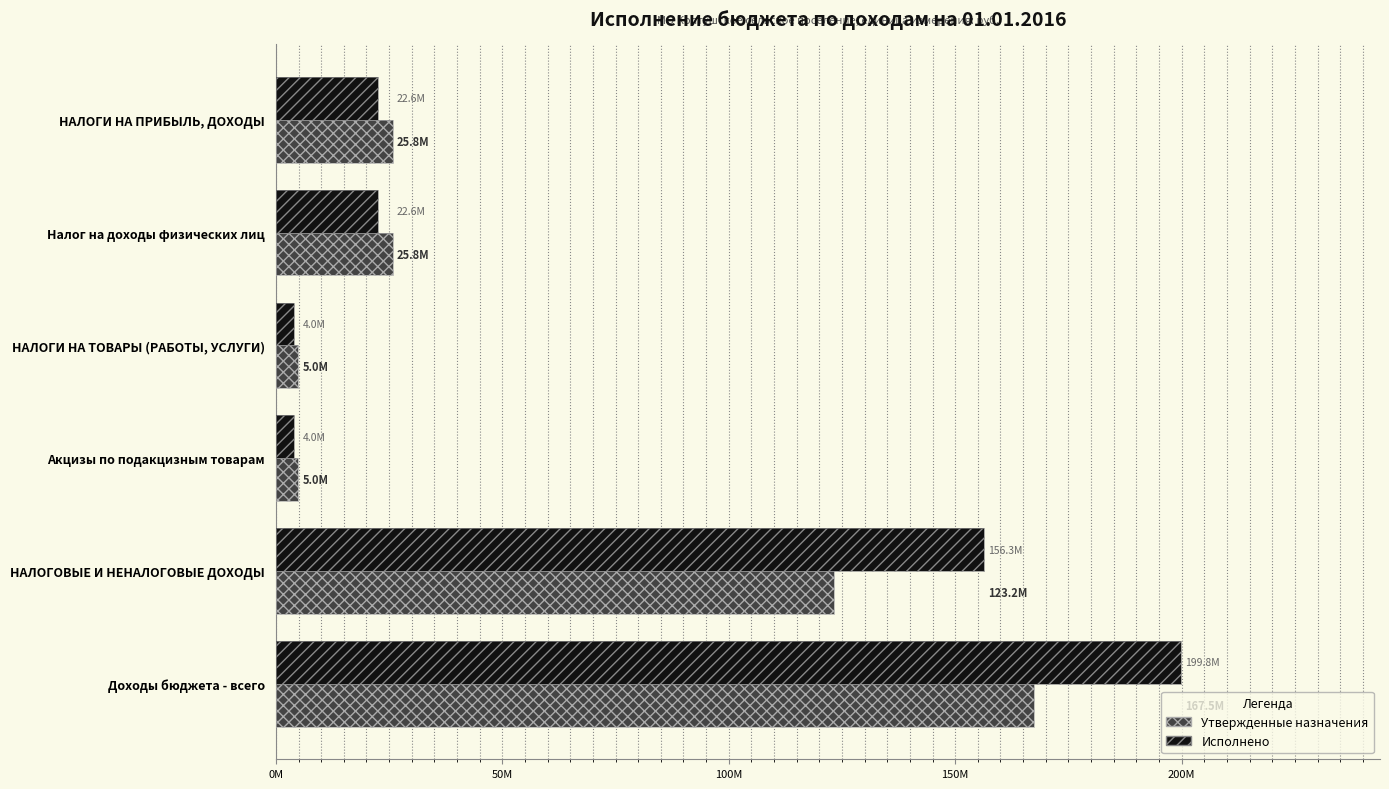

At how many categories does at least one series exceed 185409920?

1